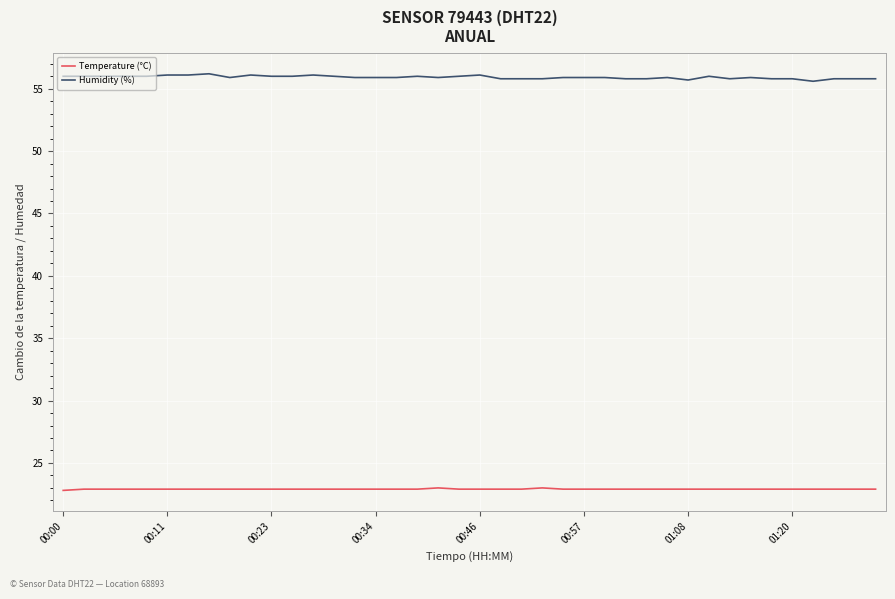

True or false: Temperature (°C) and Humidity (%) intersect in this chart.

False